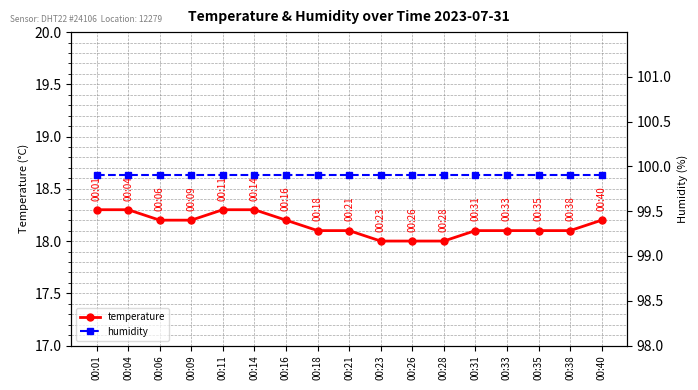

What is the total value across all series at 00:18?

118.0